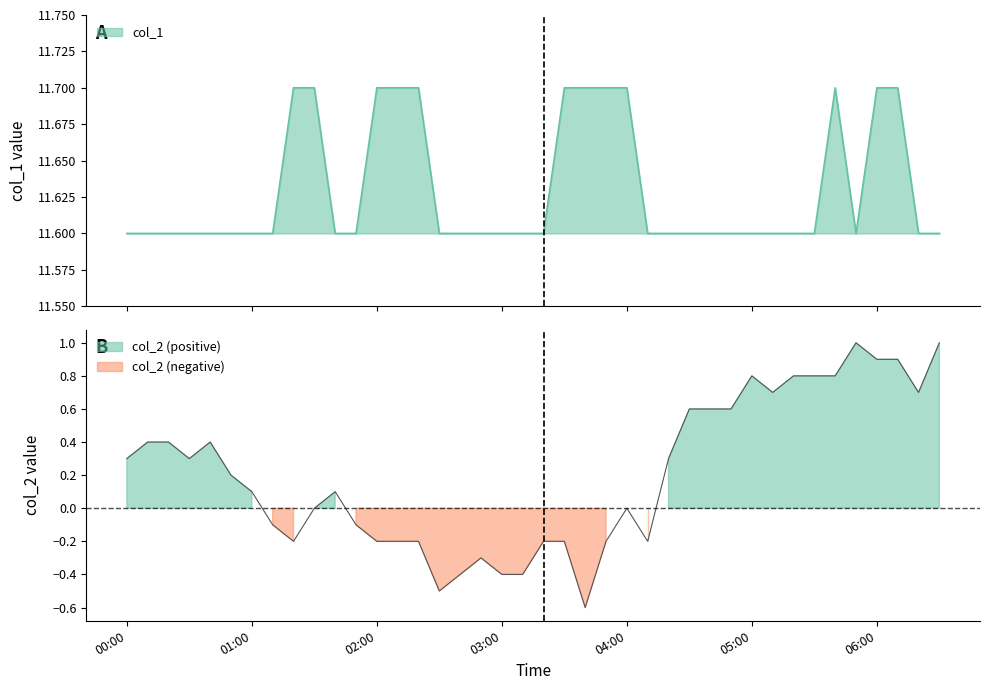

What is the difference between the maximum and minimum values in the col_1 series?

0.1